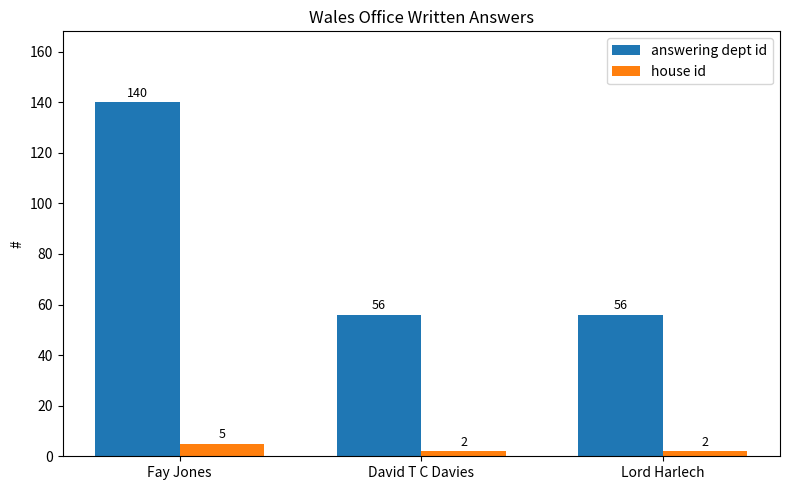

Rank the series by their average value, from lowest to highest.

house id, answering dept id